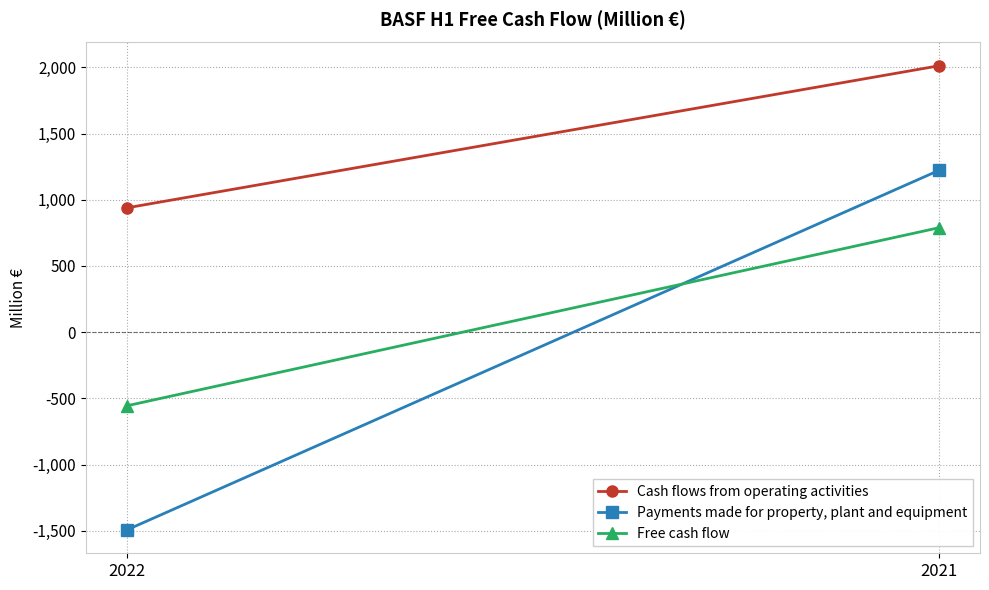

What is the value of the Cash flows from operating activities point at the 2nd from the left?

2012